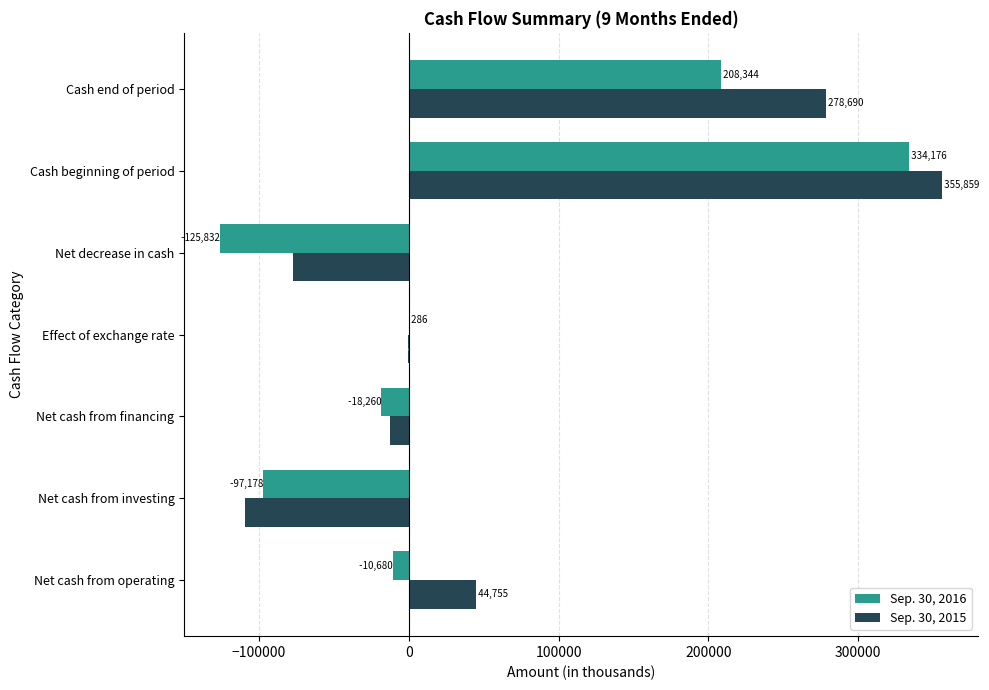

Where is Sep. 30, 2016 nearest to the value 104172?

Effect of exchange rate